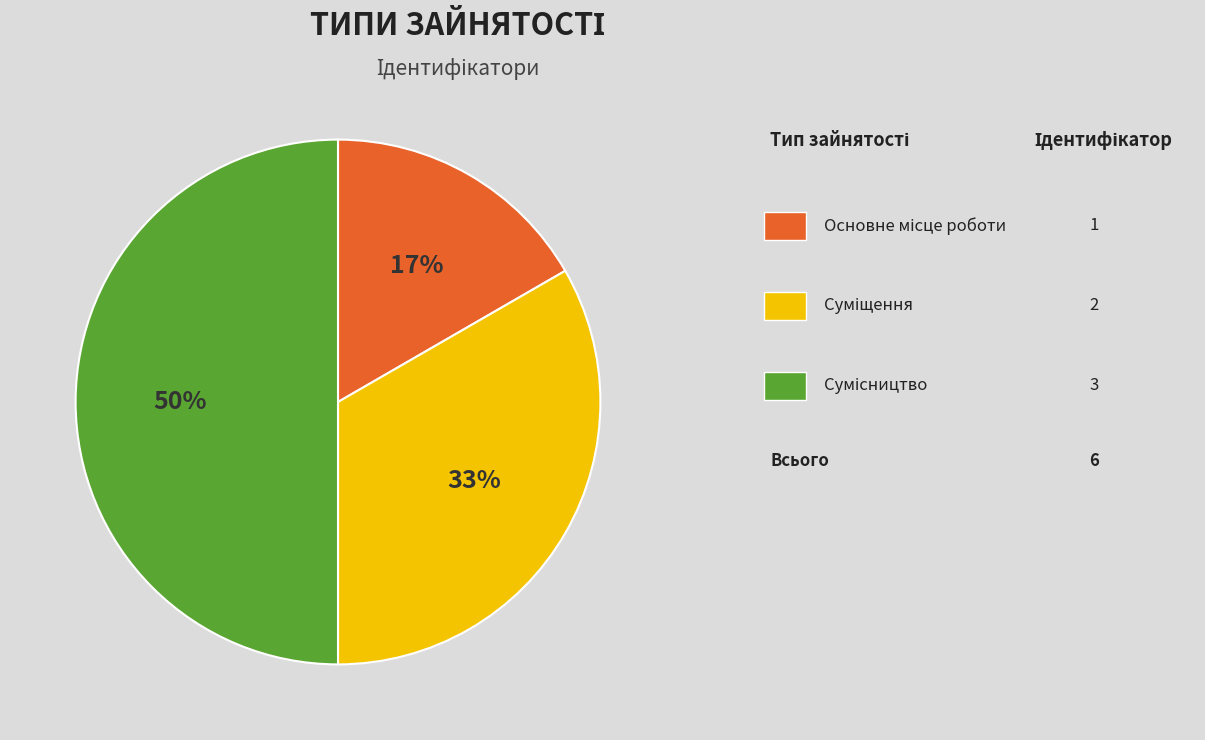

To the nearest percent, what is the difference between the largest and smallest slice percentages?

33%